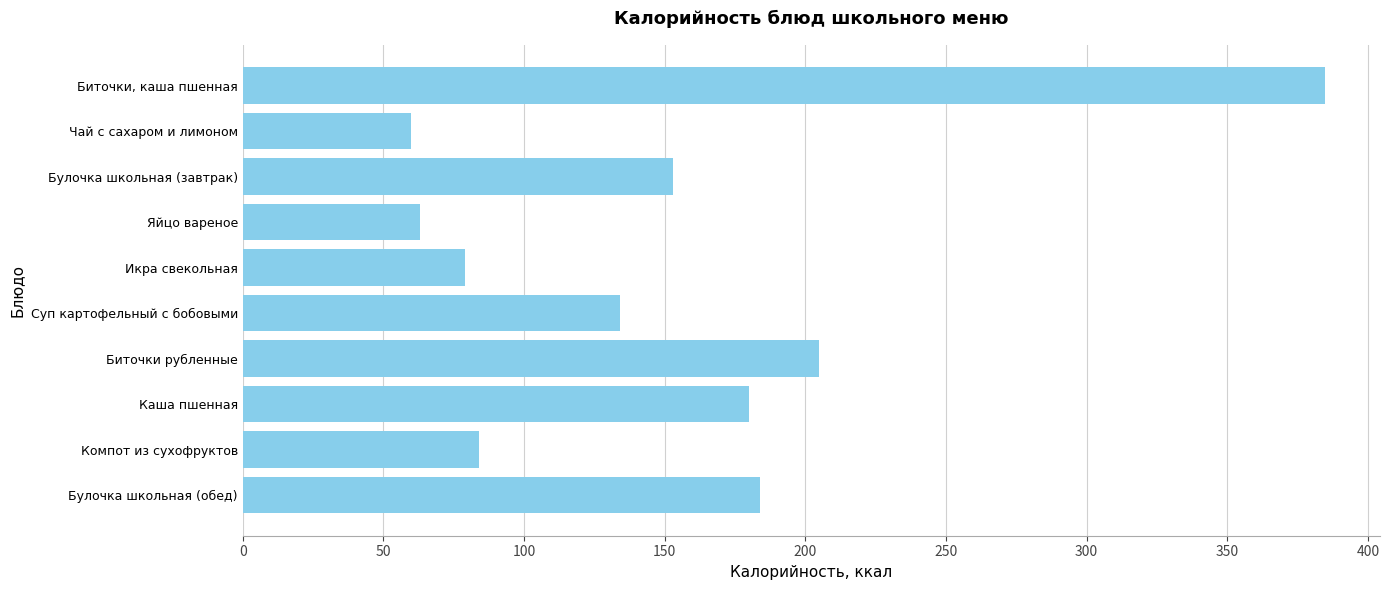

What is the change in value from Булочка школьная (завтрак) to Икра свекольная?

-73.8